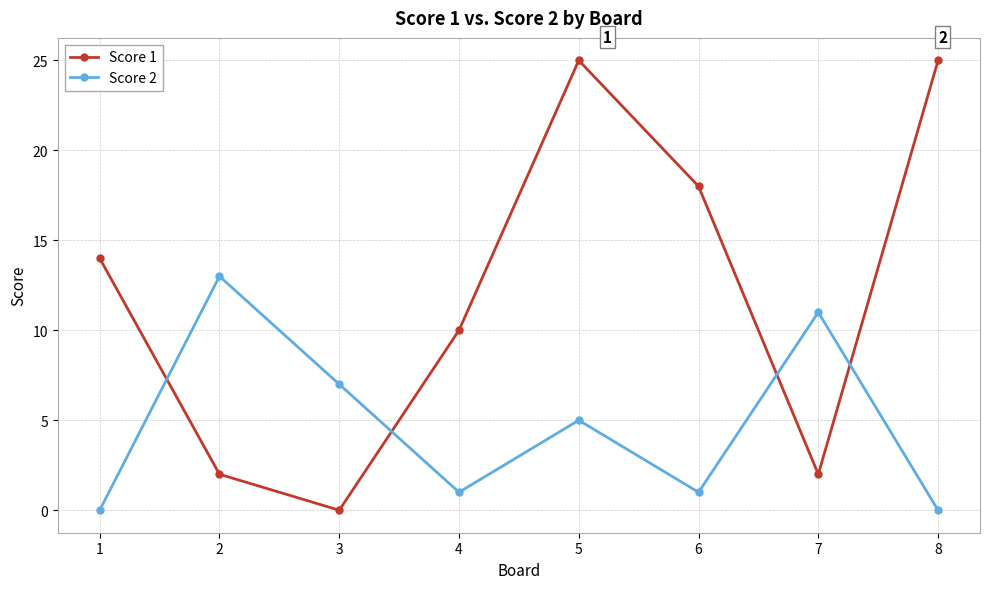

True or false: Score 2 has a value of 0 at 1.

True